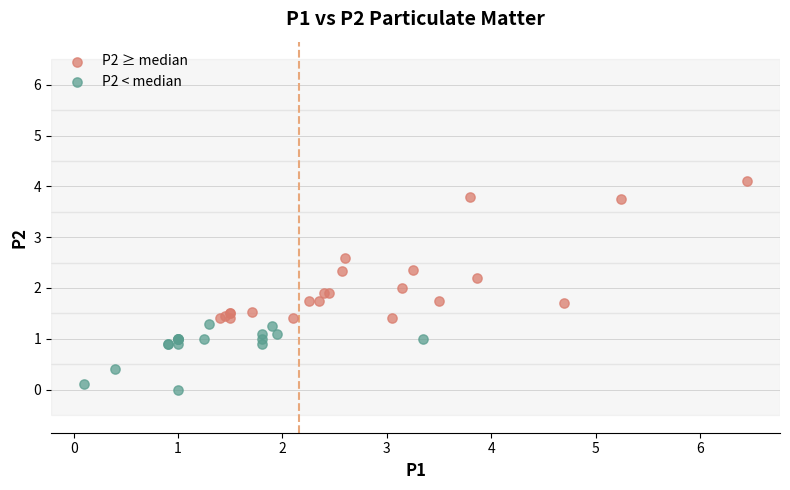

What are all the series names shown in the legend?

P2 ≥ median, P2 < median